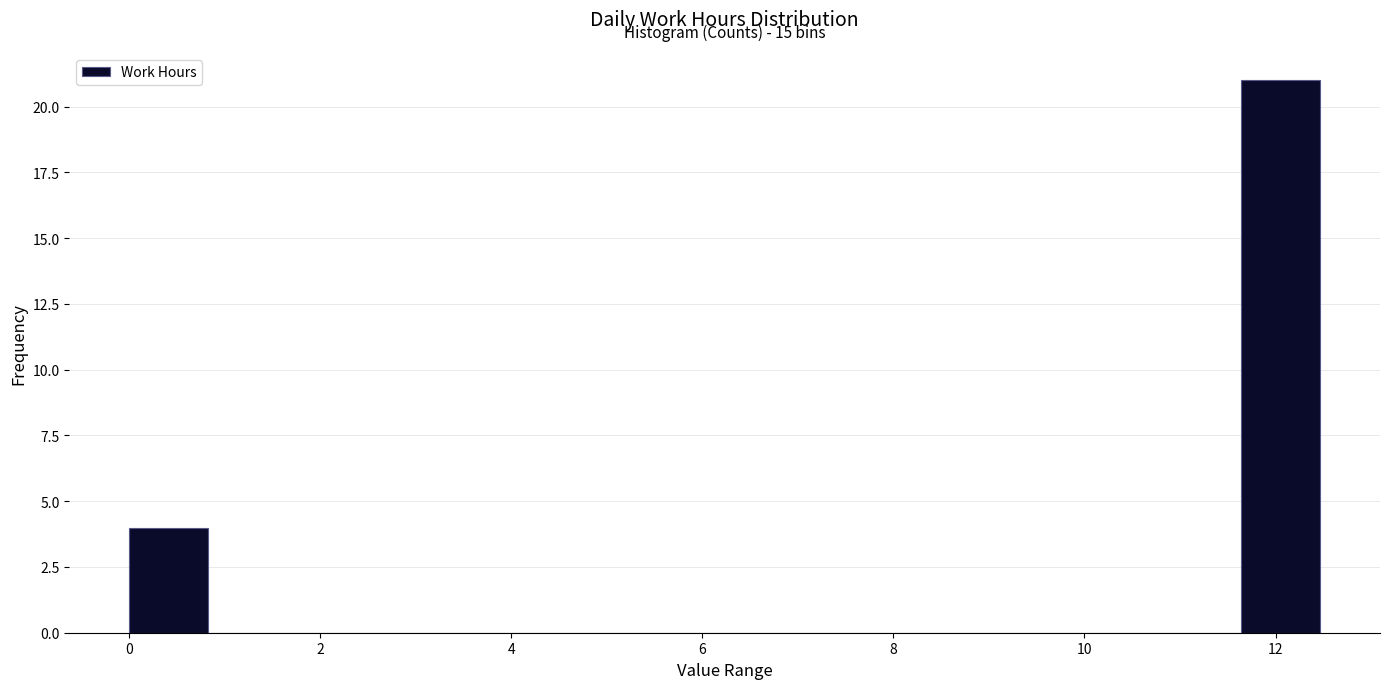

Which range on the x-axis has the tallest bar?

11.6 to 12.4